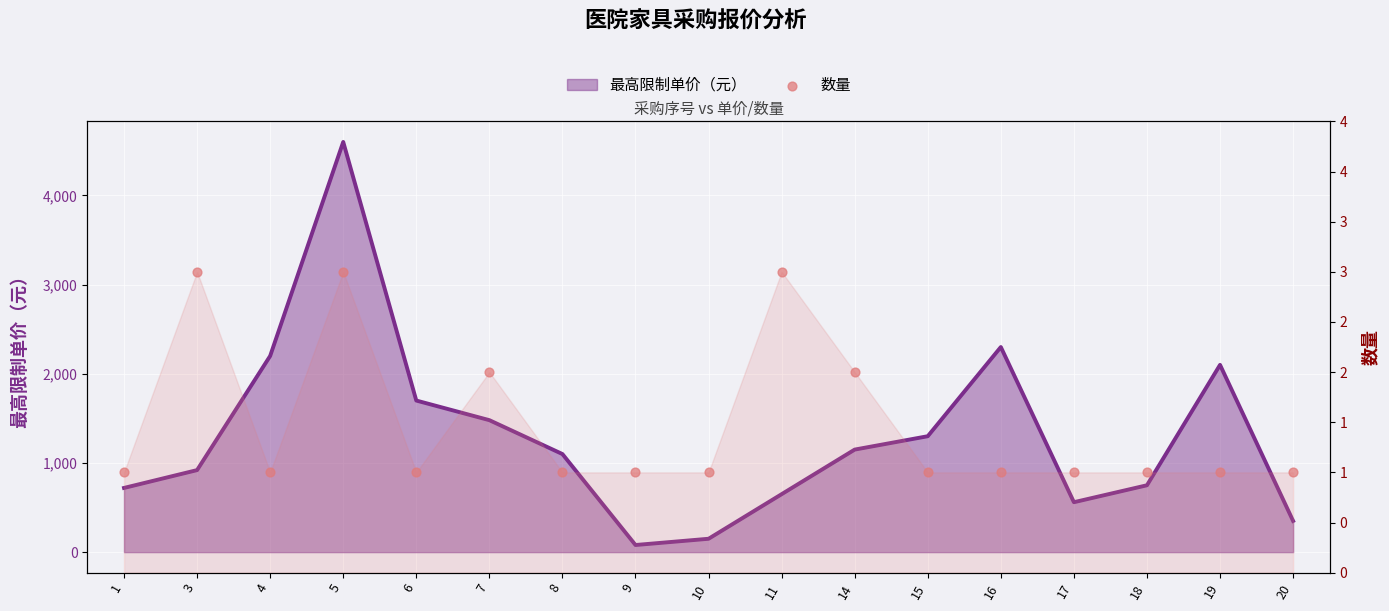

Which has a higher value, 6 or 4?

6